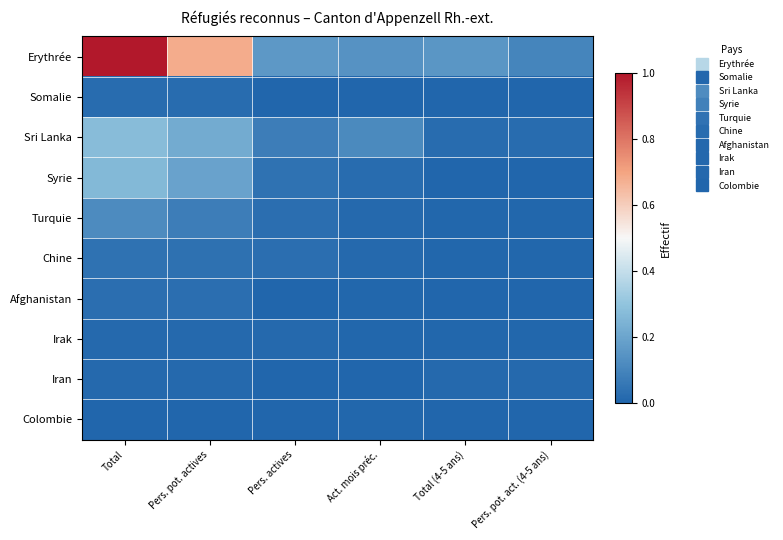

Which series changed the most between Total and Total (4-5 ans)?

Erythrée